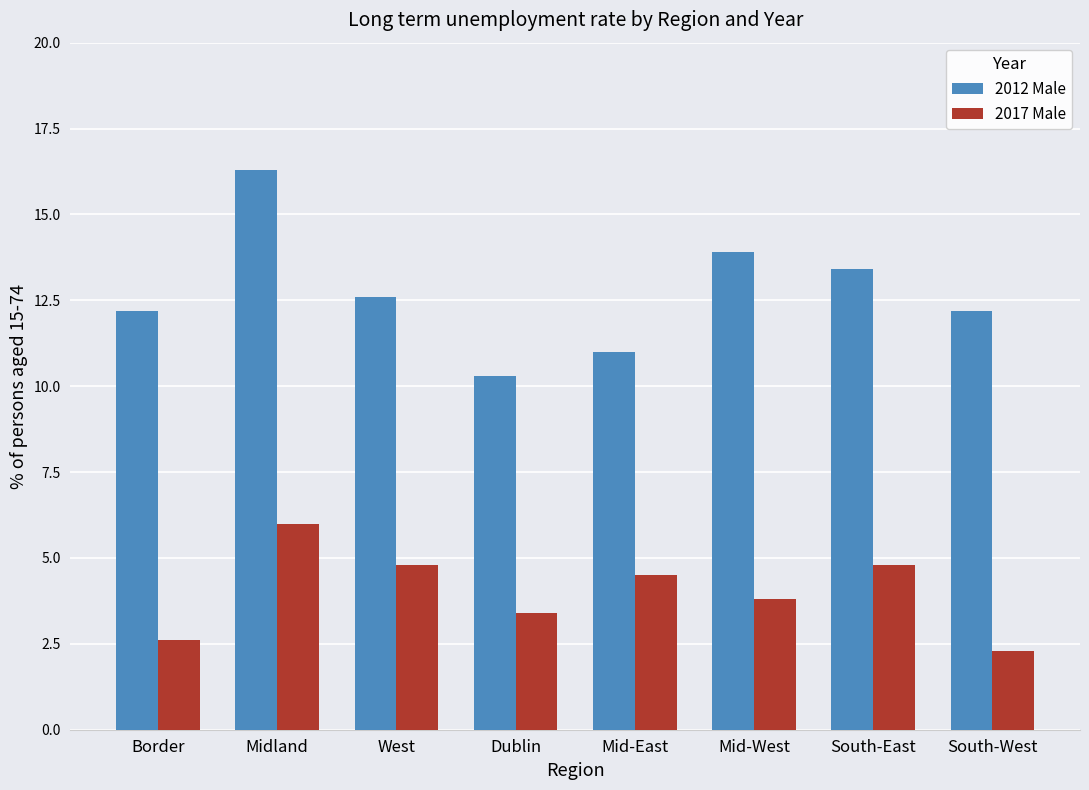

What is the sum of all 2017 Male values?

32.2